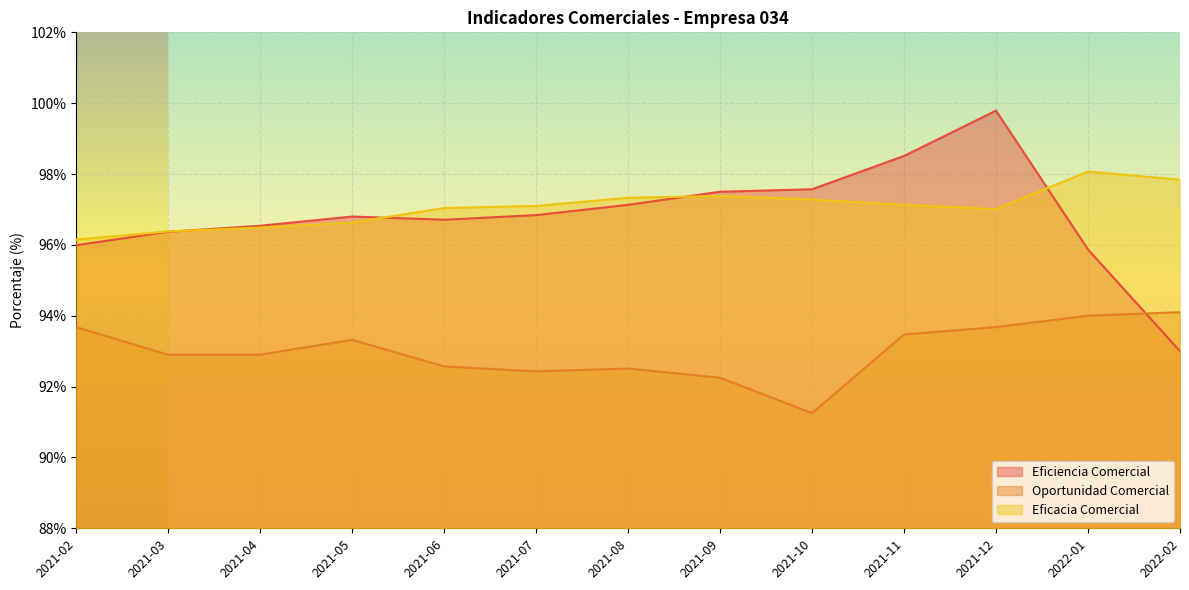

Between 2022-01 and 2021-10, which is larger?

2021-10